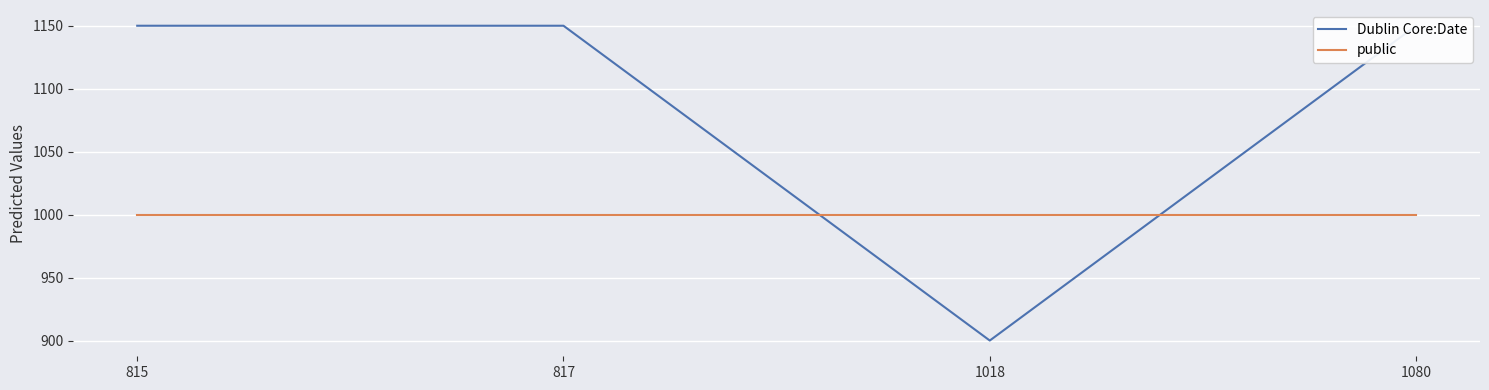

What is the difference between the maximum and minimum values in the Dublin Core:Date series?

250